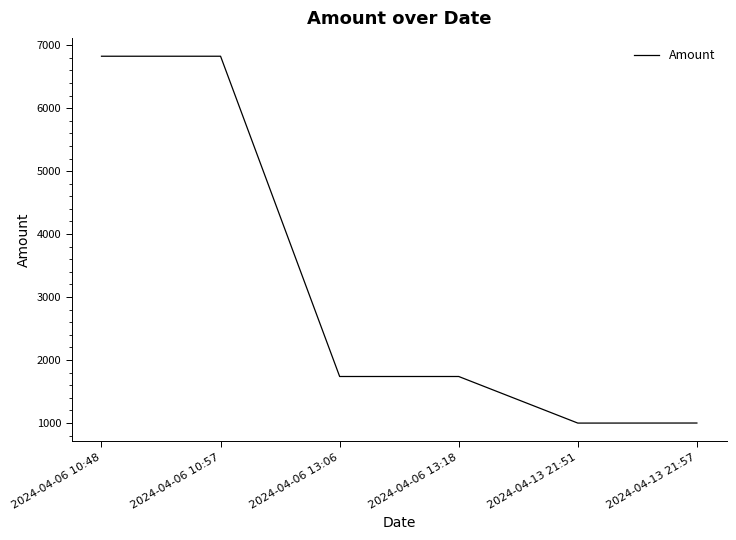

At which category does the data reach its first local peak?

2024-04-06 10:57